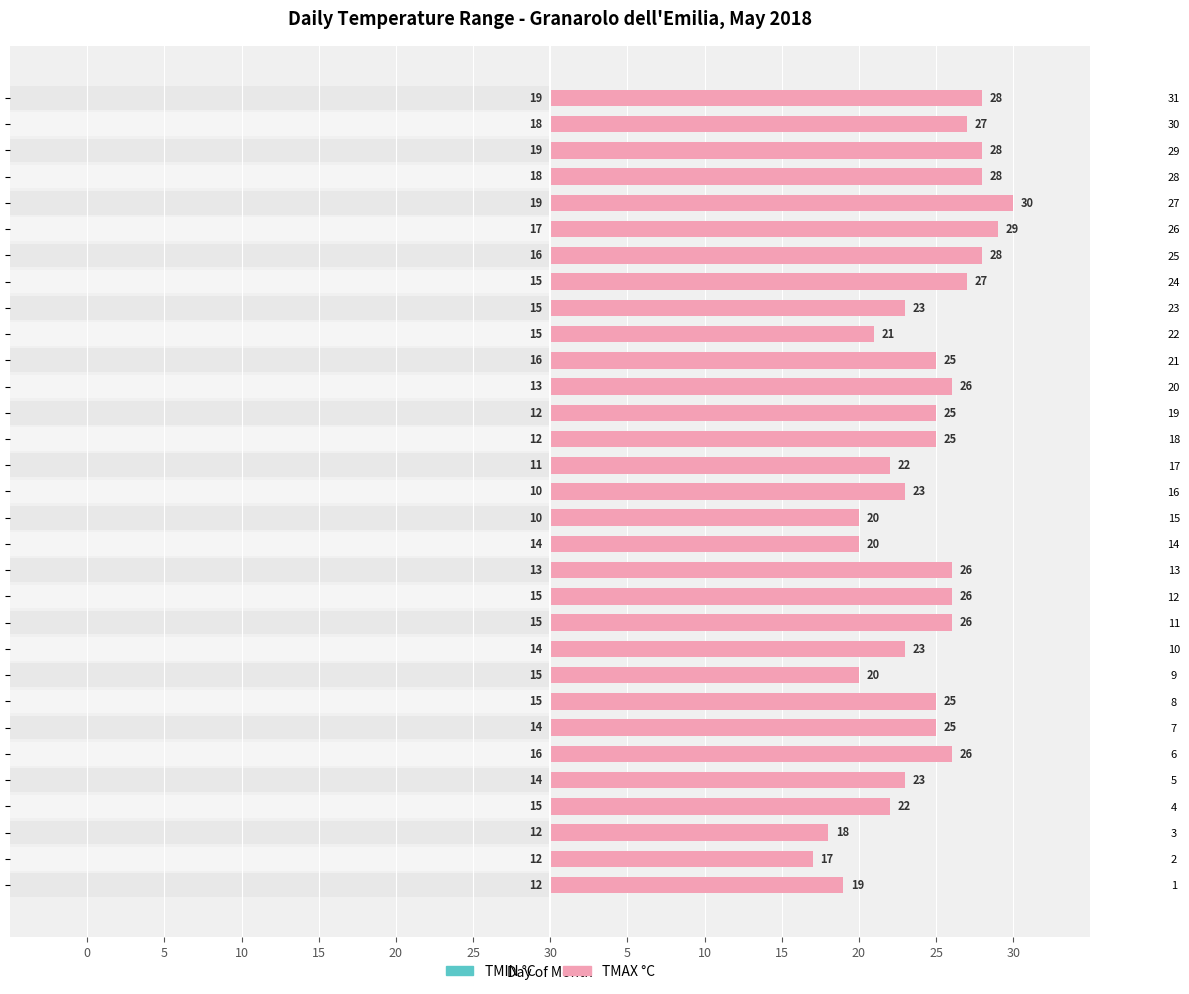

Where is TMIN °C nearest to the value 14?

5